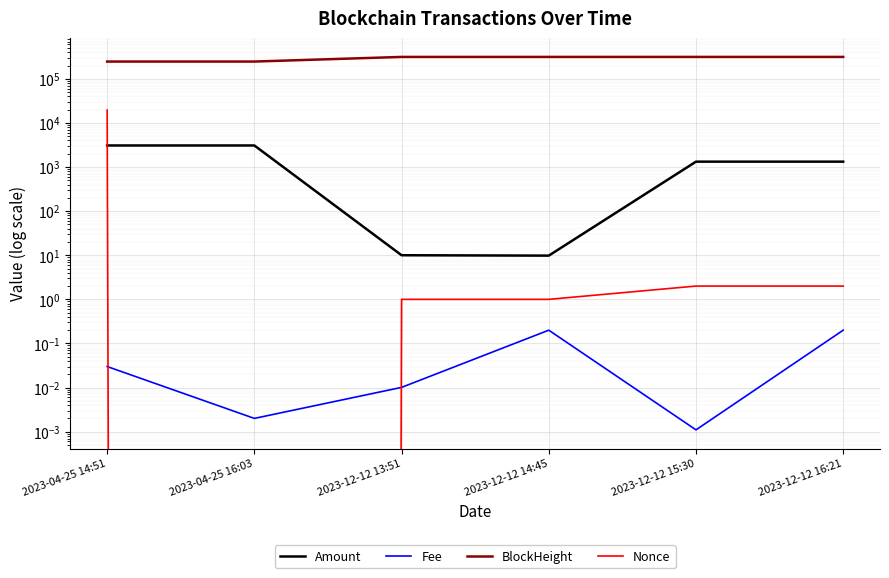

After their last crossing, which series has the higher values: Fee or Nonce?

Nonce